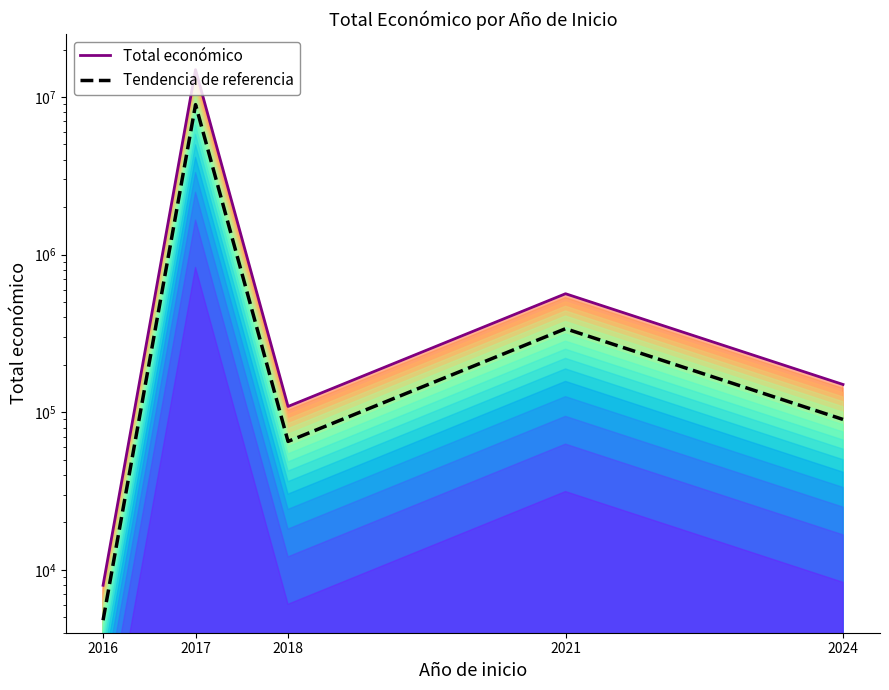

Which series has the widest spread of values?

Total económico